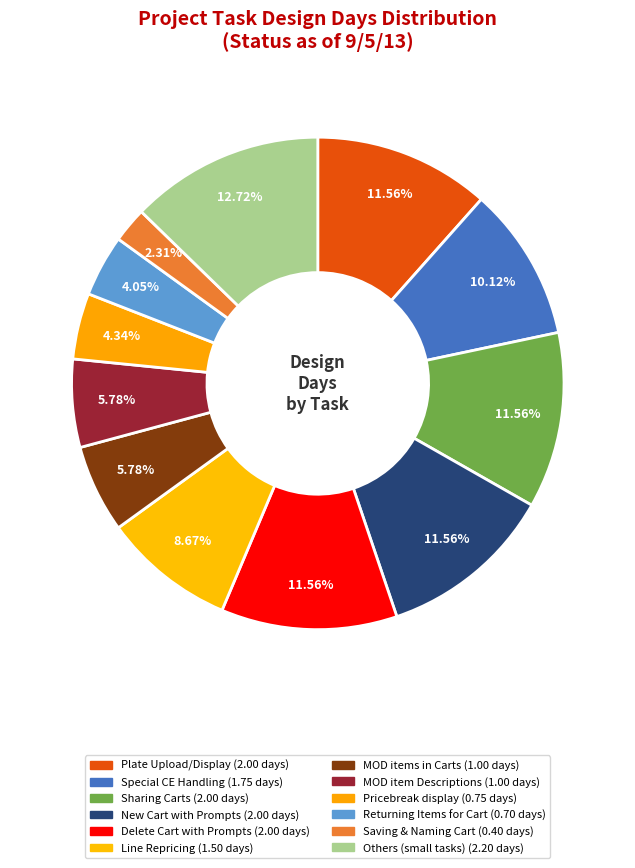

How many segments does this pie chart have?

12